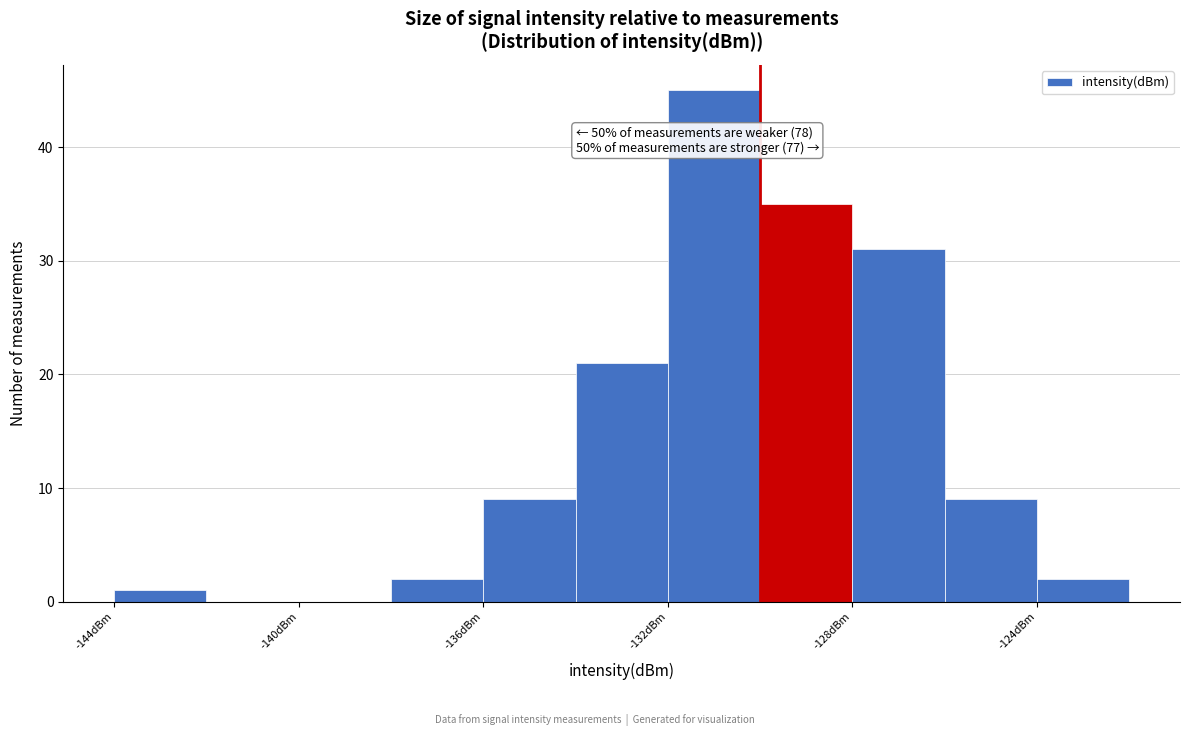

Which range on the x-axis has the tallest bar?

-132 to -130